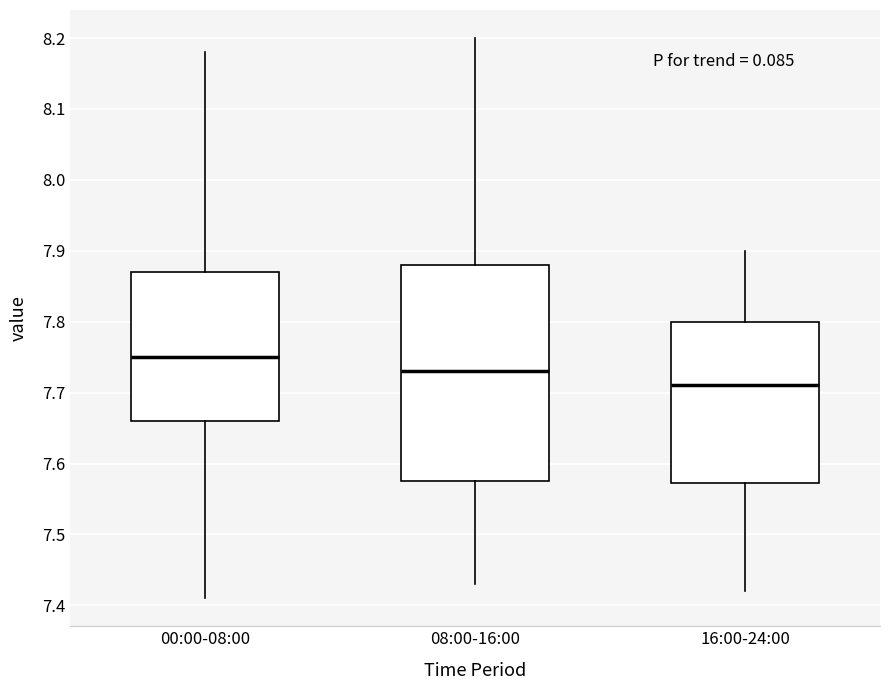

Where does the lower whisker of the box for 00:00-08:00 end on the y-axis? The values are not printed on the chart, so give them approximately, as read against the axis.

7.41